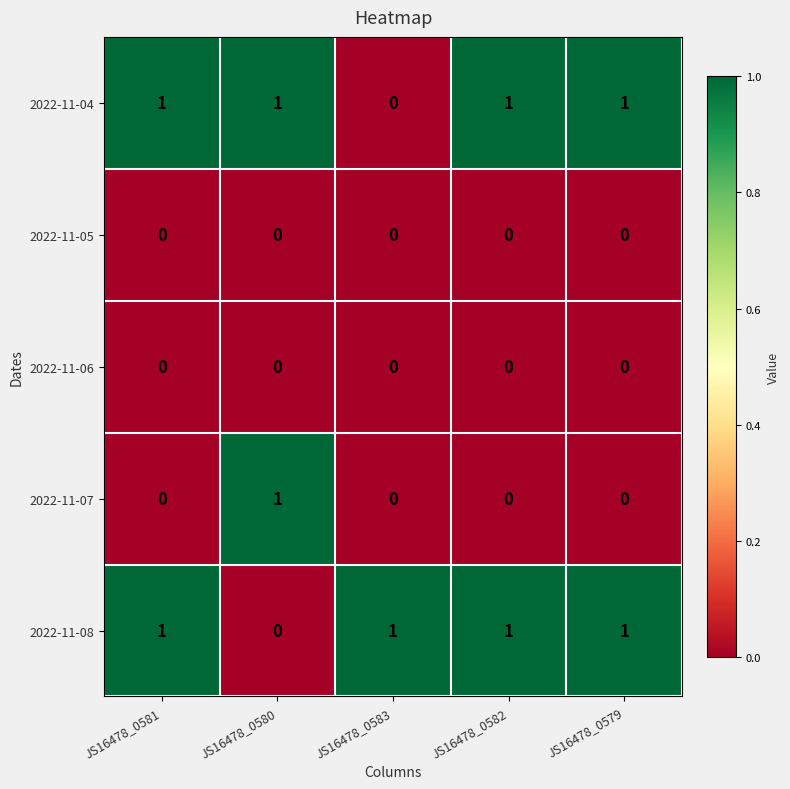

At which label is 2022-11-04 closest to 0?

JS16478_0583